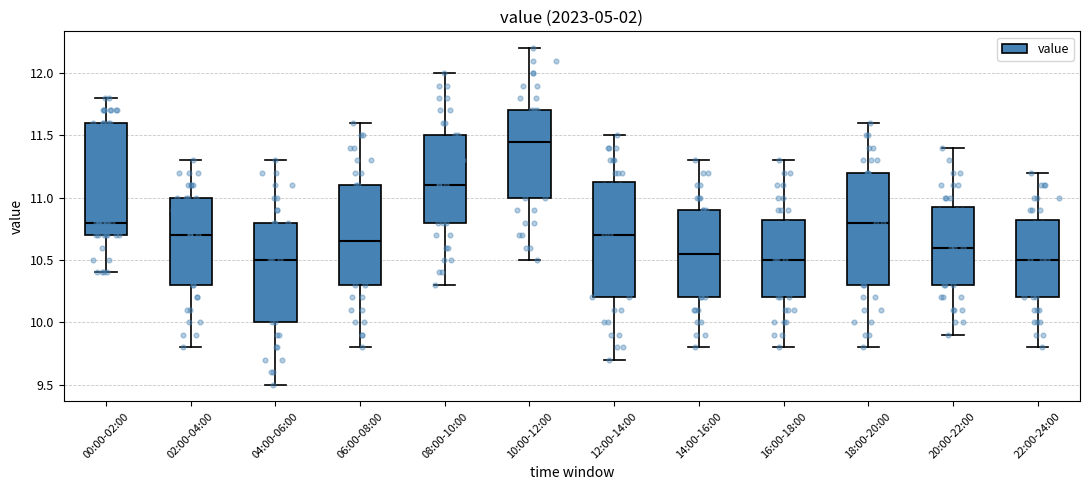

Reading left to right, transcribe this box plot: for each box, give where its median line is, the range the box spans, and where its two whiskers end, as read against the y-axis. The values are not printed on the chart, so give them approximately, as read against the axis.

00:00-02:00: median 10.80, box 10.70 to 11.60, whiskers 10.40 to 11.80
02:00-04:00: median 10.70, box 10.30 to 11.00, whiskers 9.80 to 11.30
04:00-06:00: median 10.50, box 10.00 to 10.80, whiskers 9.50 to 11.30
06:00-08:00: median 10.65, box 10.30 to 11.10, whiskers 9.80 to 11.60
08:00-10:00: median 11.10, box 10.80 to 11.50, whiskers 10.30 to 12.00
10:00-12:00: median 11.45, box 11.00 to 11.70, whiskers 10.50 to 12.20
12:00-14:00: median 10.70, box 10.20 to 11.15, whiskers 9.70 to 11.50
14:00-16:00: median 10.55, box 10.20 to 10.90, whiskers 9.80 to 11.30
16:00-18:00: median 10.50, box 10.20 to 10.85, whiskers 9.80 to 11.30
18:00-20:00: median 10.80, box 10.30 to 11.20, whiskers 9.80 to 11.60
20:00-22:00: median 10.60, box 10.30 to 10.95, whiskers 9.90 to 11.40
22:00-24:00: median 10.50, box 10.20 to 10.85, whiskers 9.80 to 11.20